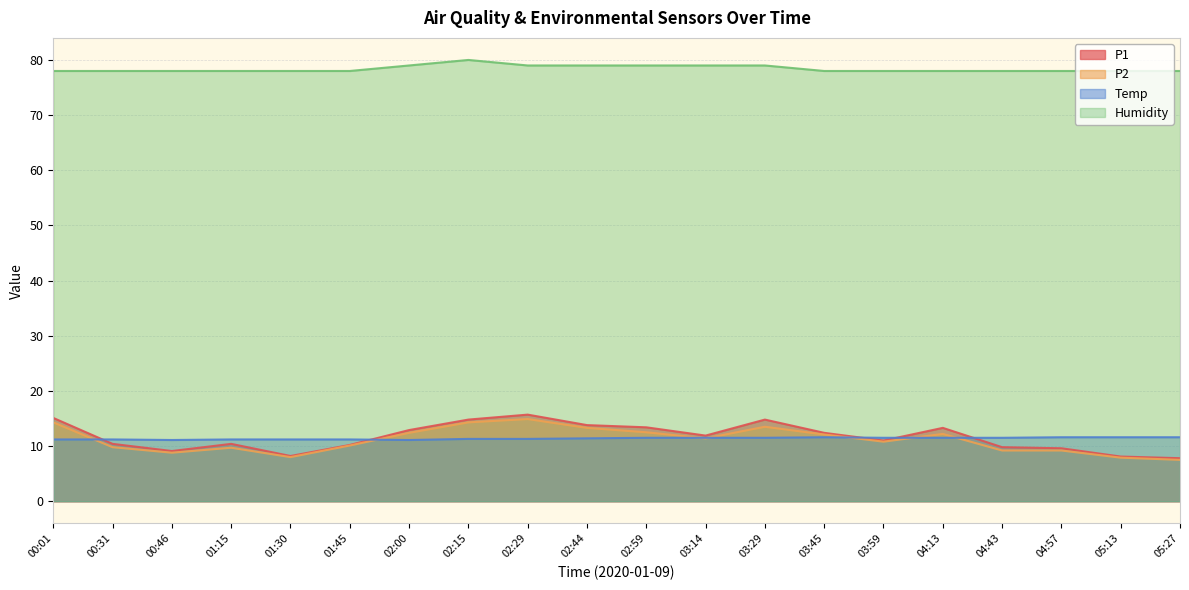

True or false: P1 has more than 1 interior local peaks.

True